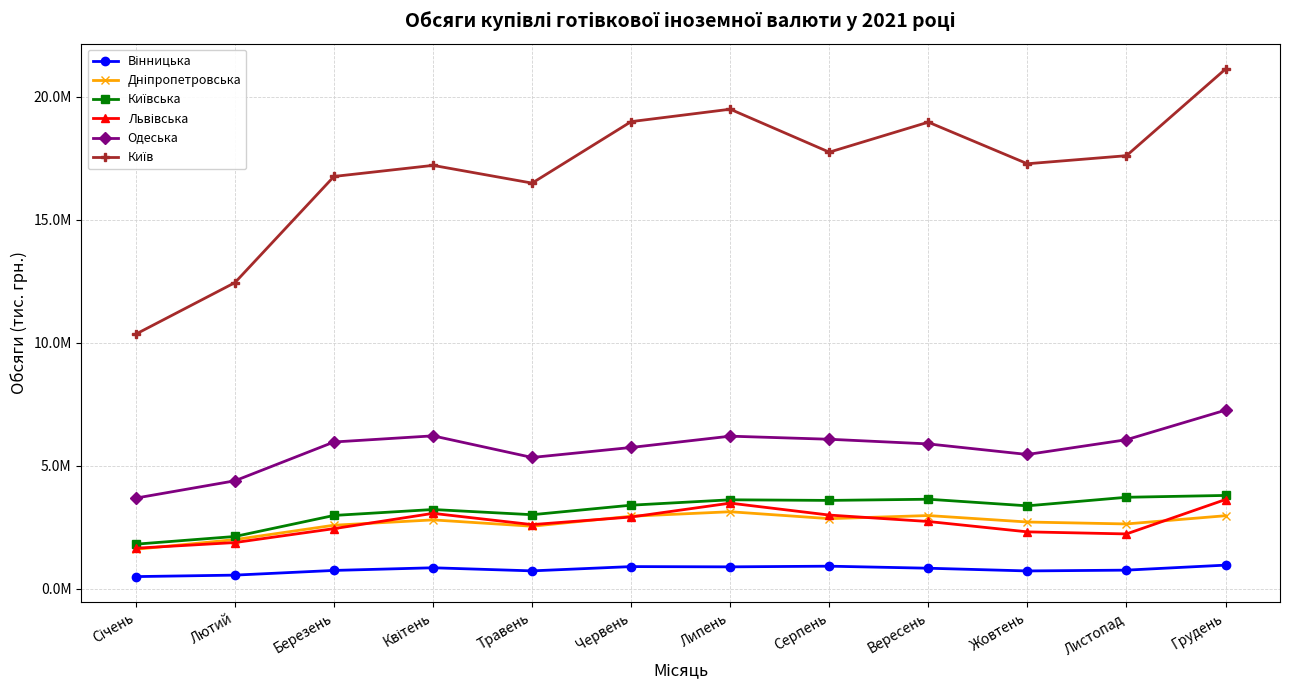

Which series has the widest spread of values?

Київ